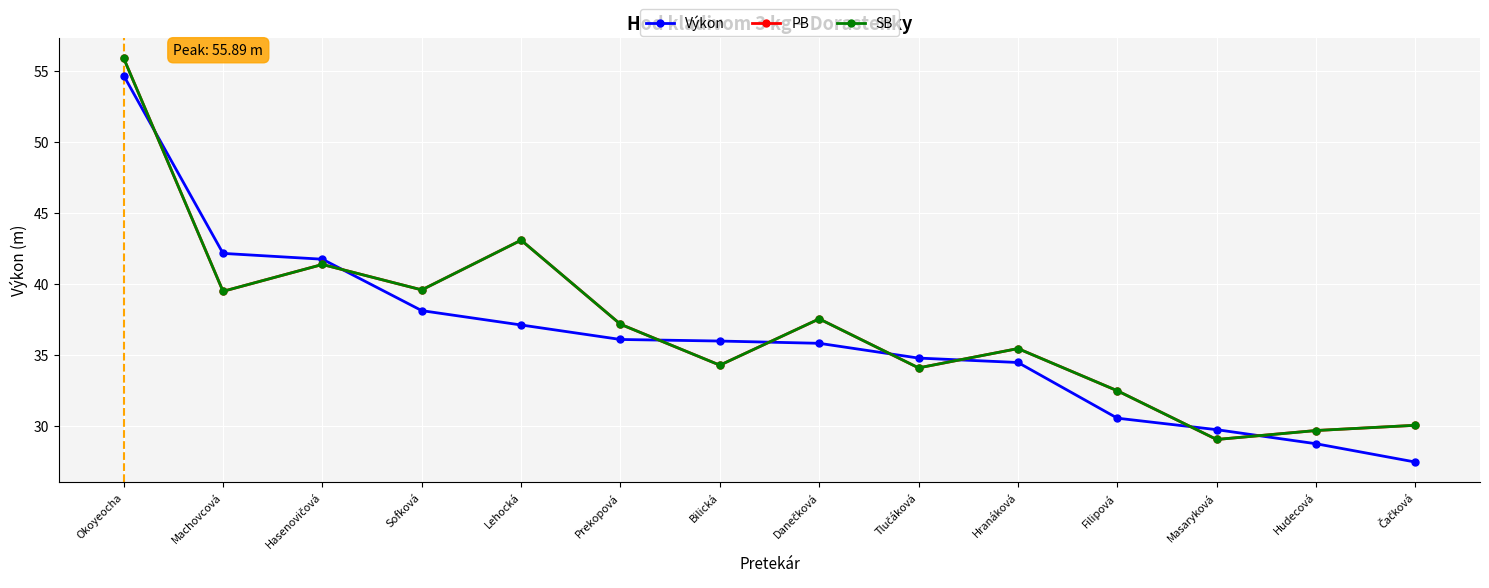

Is this an area chart (filled region under the line)?

No